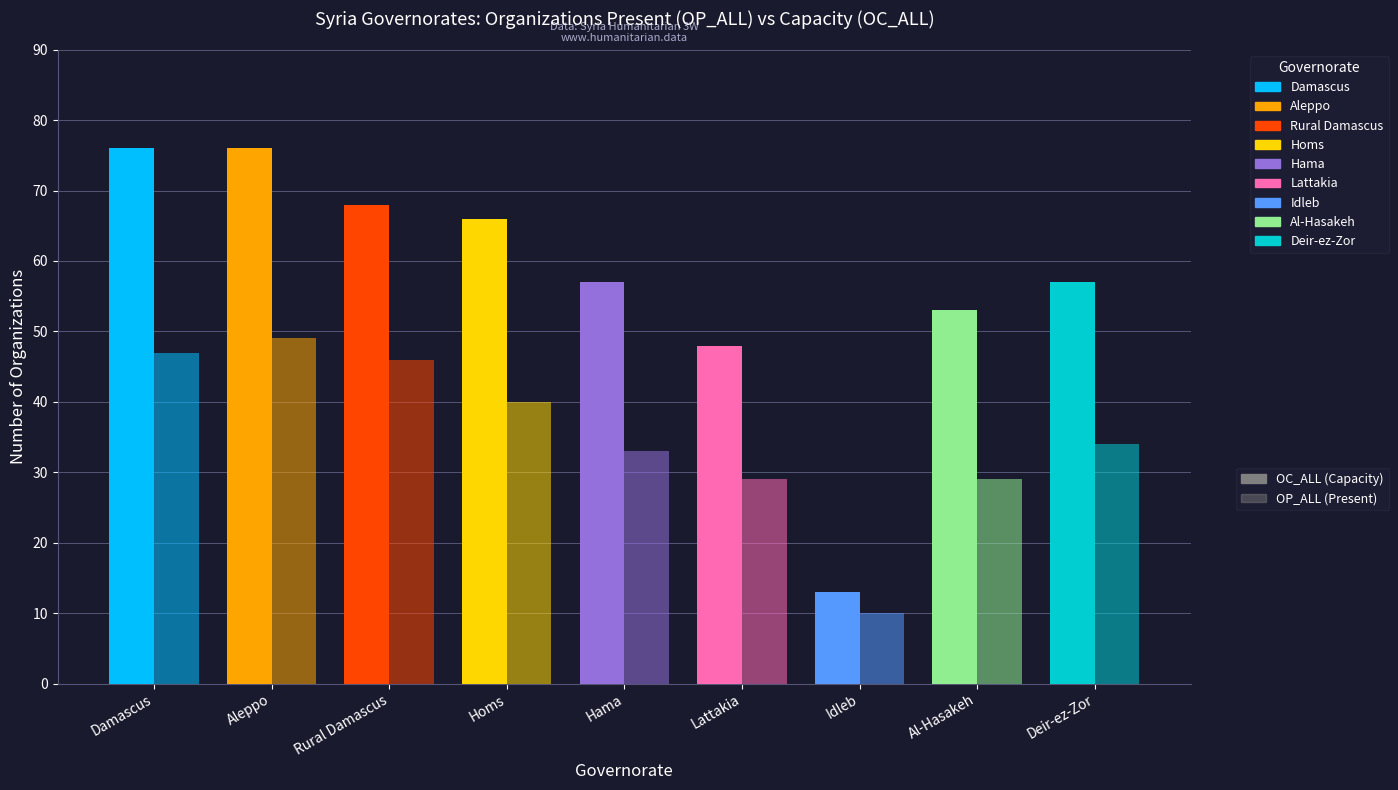

Reading left to right, extract all data points from this chart.

OC_ALL: SY01=76	SY02=76	SY03=68	SY04=66	SY05=57	SY06=48	SY07=13	SY08=53	SY09=57
OP_ALL: SY01=47	SY02=49	SY03=46	SY04=40	SY05=33	SY06=29	SY07=10	SY08=29	SY09=34